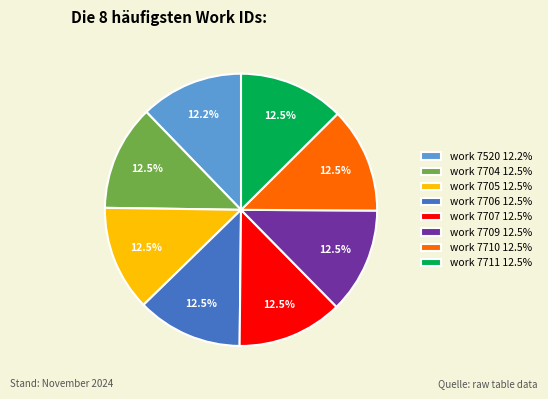

Does work 7710 represent more than half of the total?

No